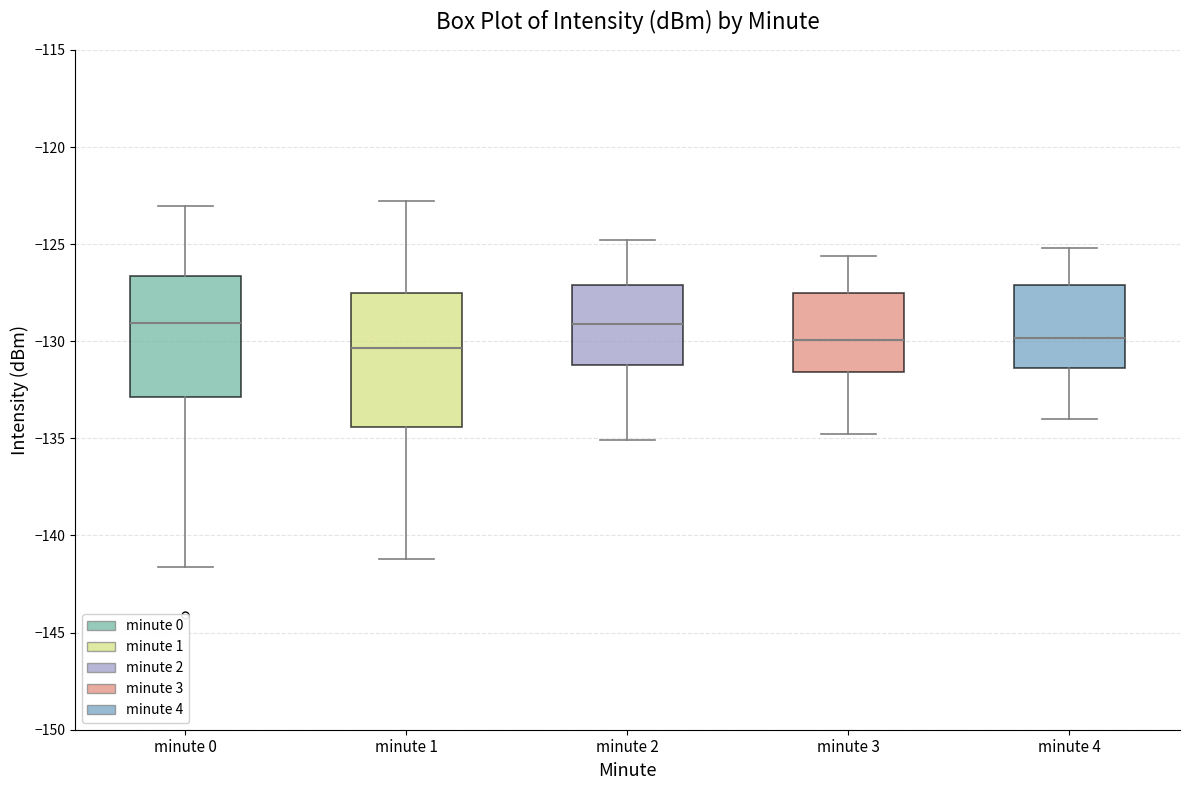

Which box is the tallest, from its lower edge to its upper edge?

minute 1